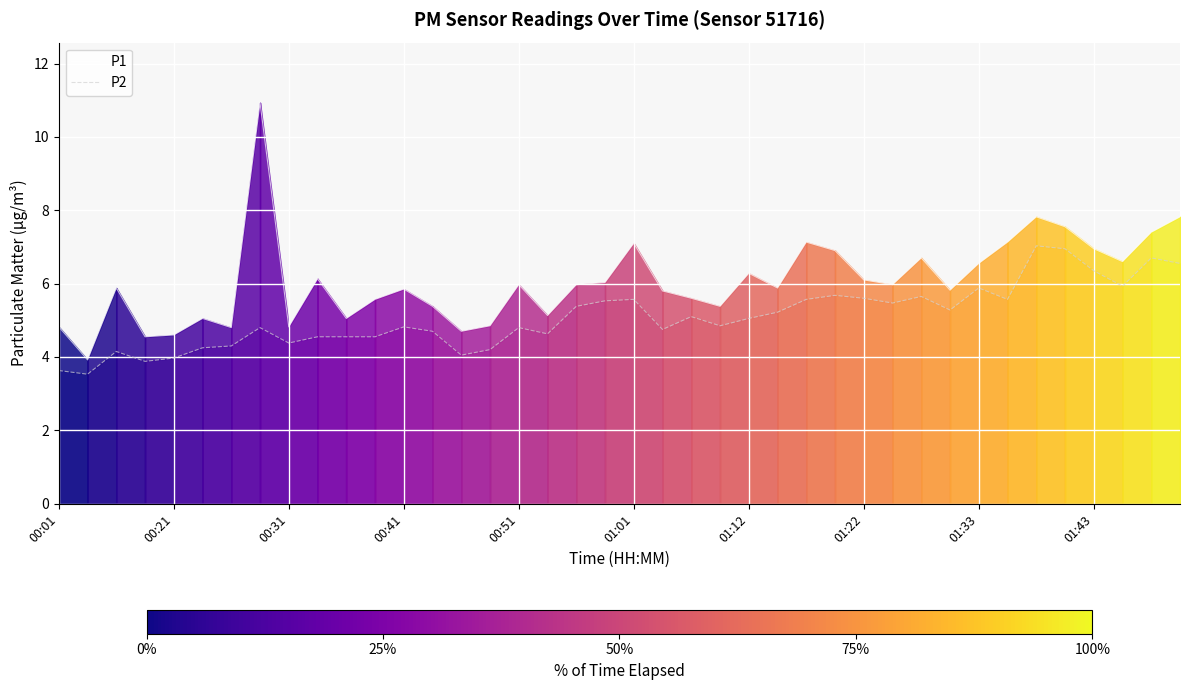

List the series in order of their overall mean, highest first.

P1, P2